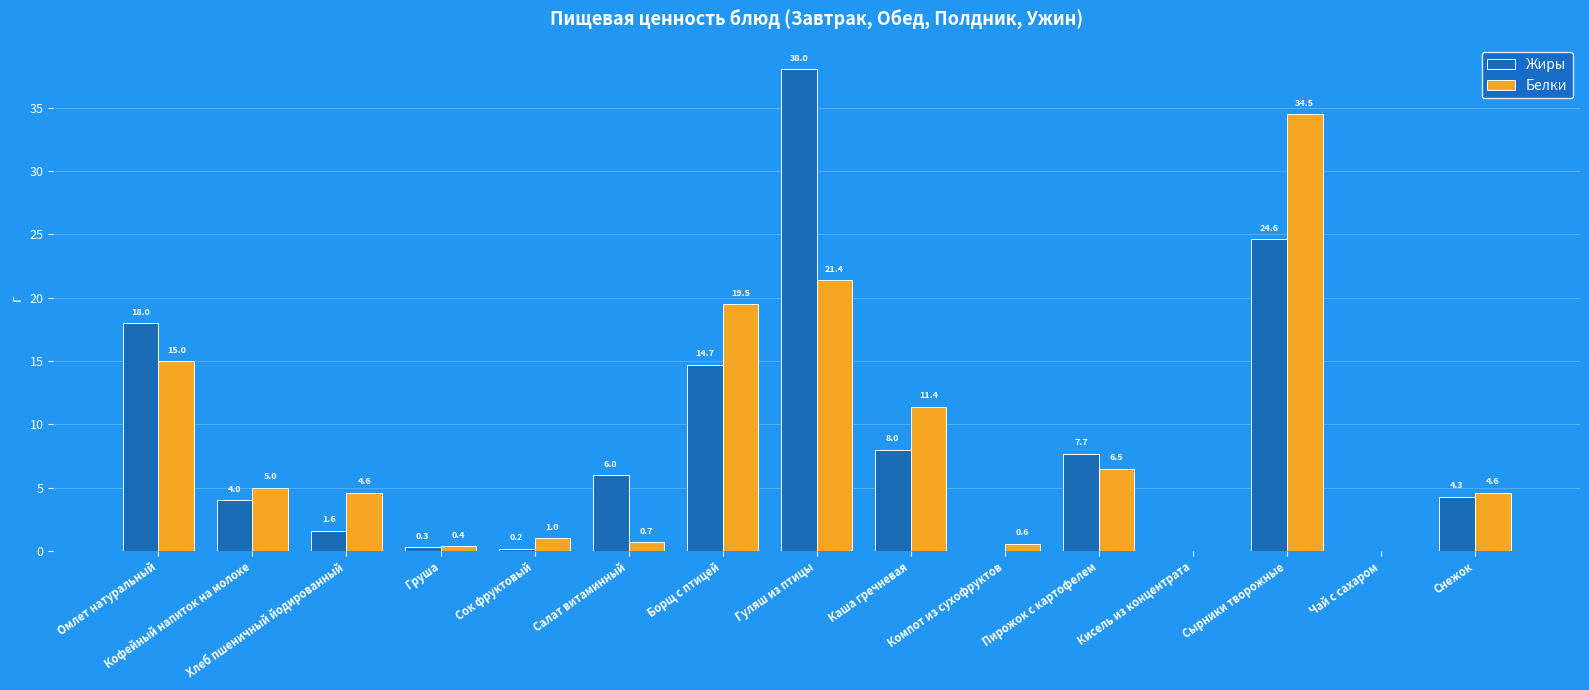

Read the Жиры value at Сок фруктовый.

0.2